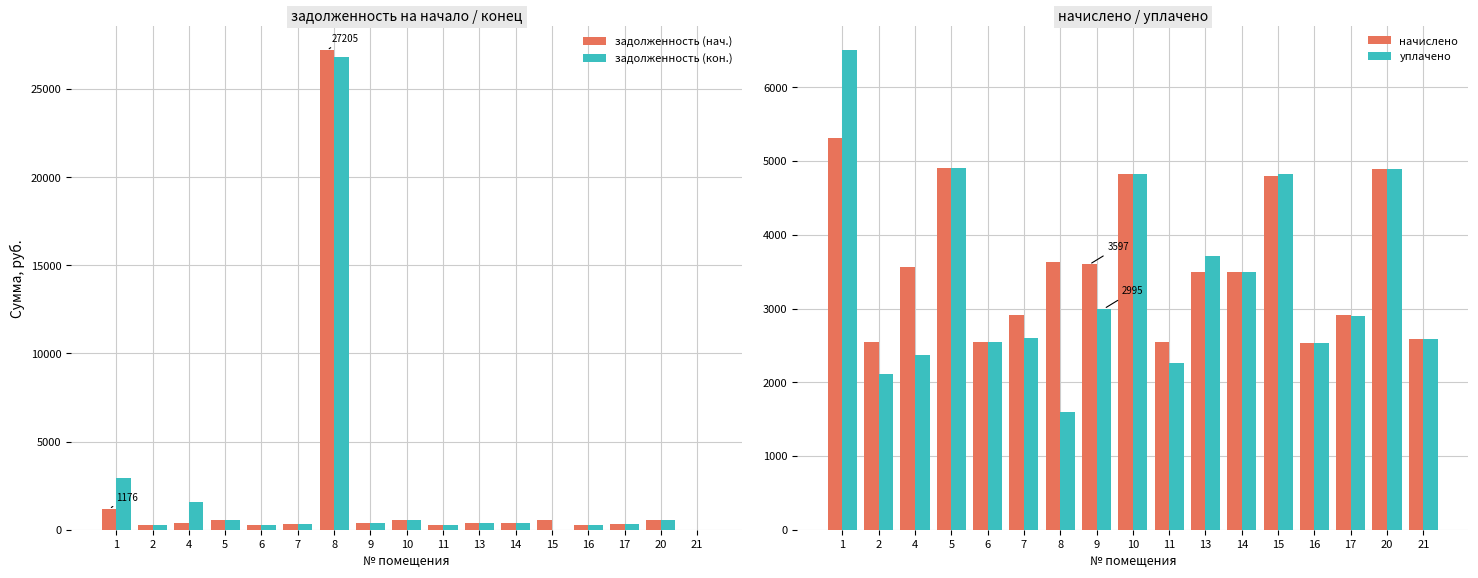

At how many categories does at least one series exceed 18745?

1